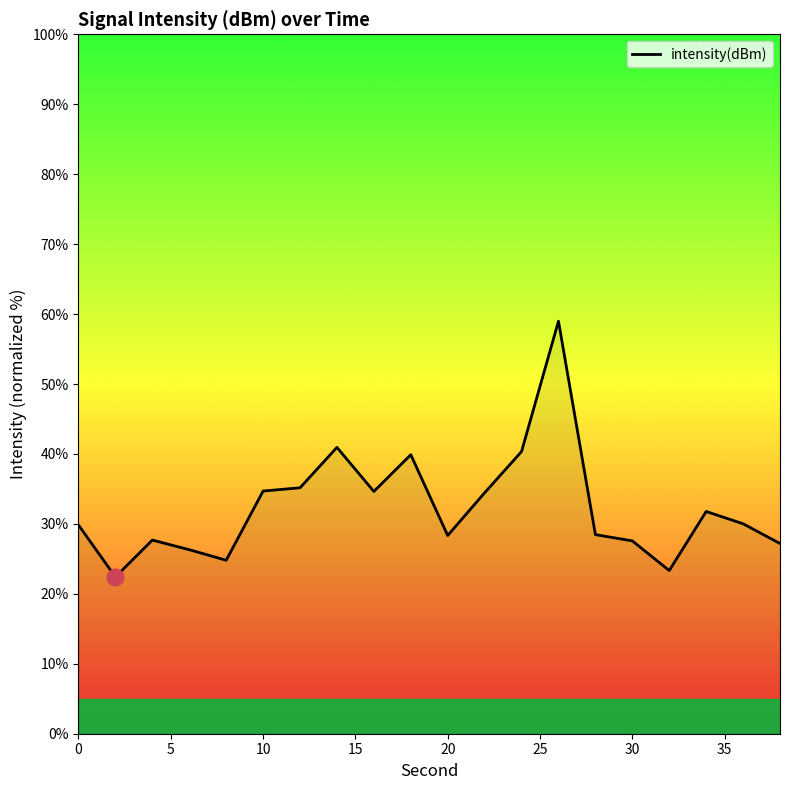

What is the maximum value shown in the chart?

59.0